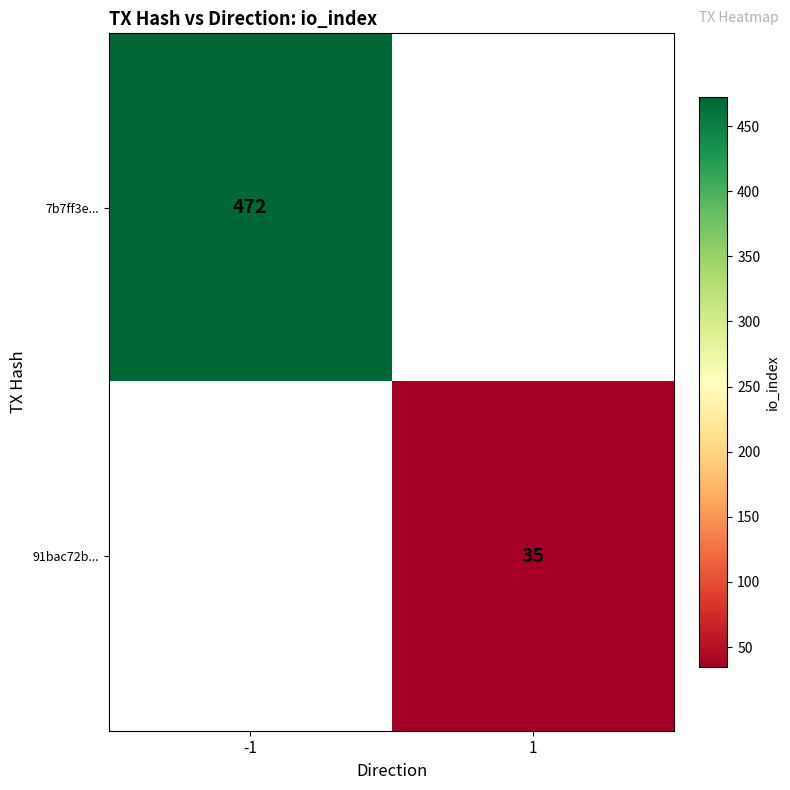

Is it true that 91bac72b... equals 53 at 1?

False